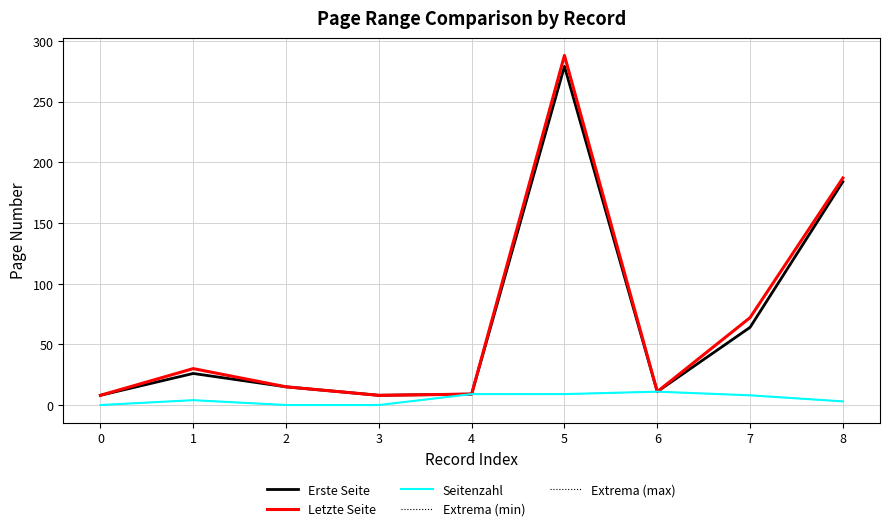

What is the value of the Erste Seite point at the 9th from the left?

184